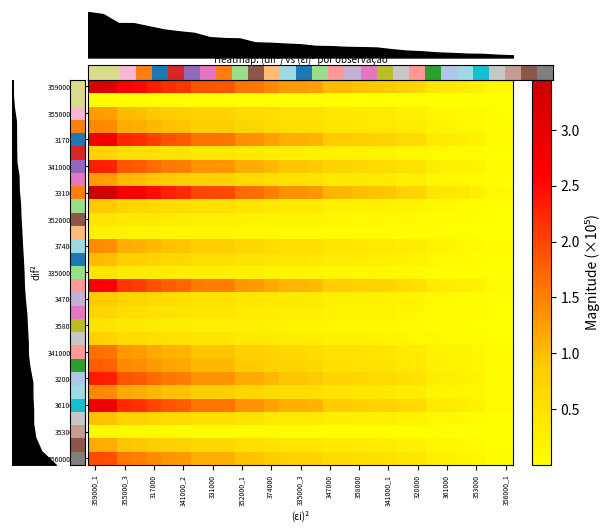

What is the greatest value displayed?

3.4